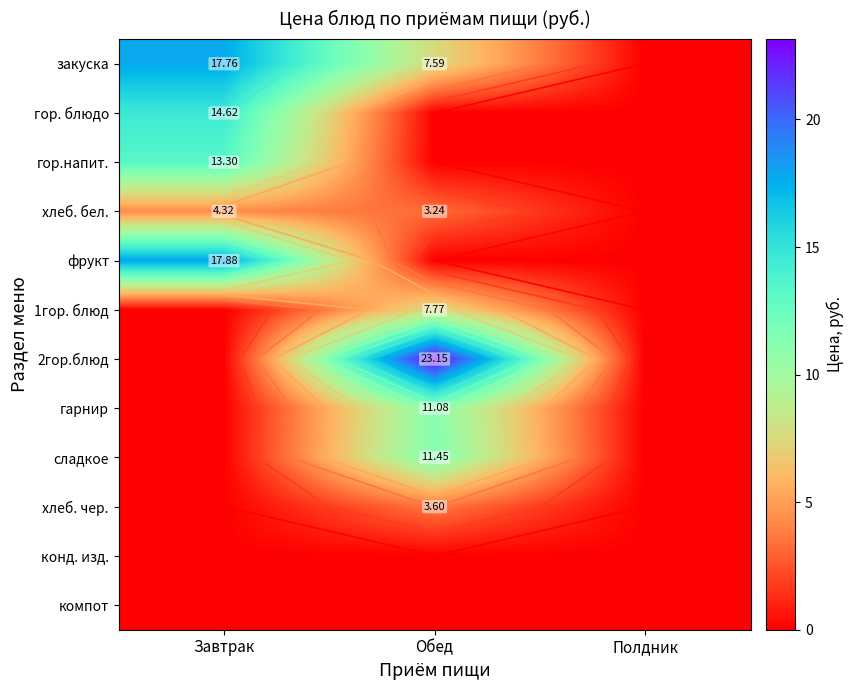

Rank the series at Полдник from lowest to highest value.

закуска, гор. блюдо, гор.напит., хлеб. бел., фрукт, 1гор. блюд, 2гор.блюд, гарнир, сладкое, хлеб. чер., конд. изд., компот